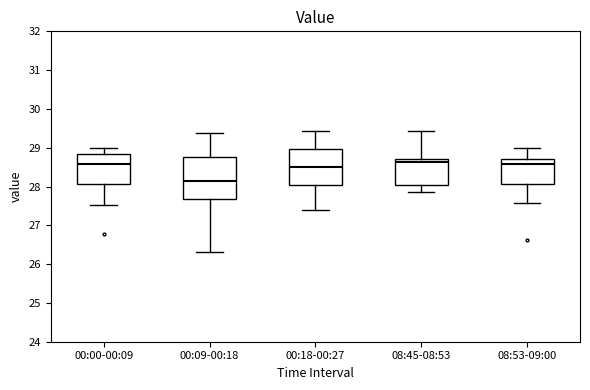

Where does the lower whisker of the box for 08:53-09:00 end on the y-axis? The values are not printed on the chart, so give them approximately, as read against the axis.

27.6